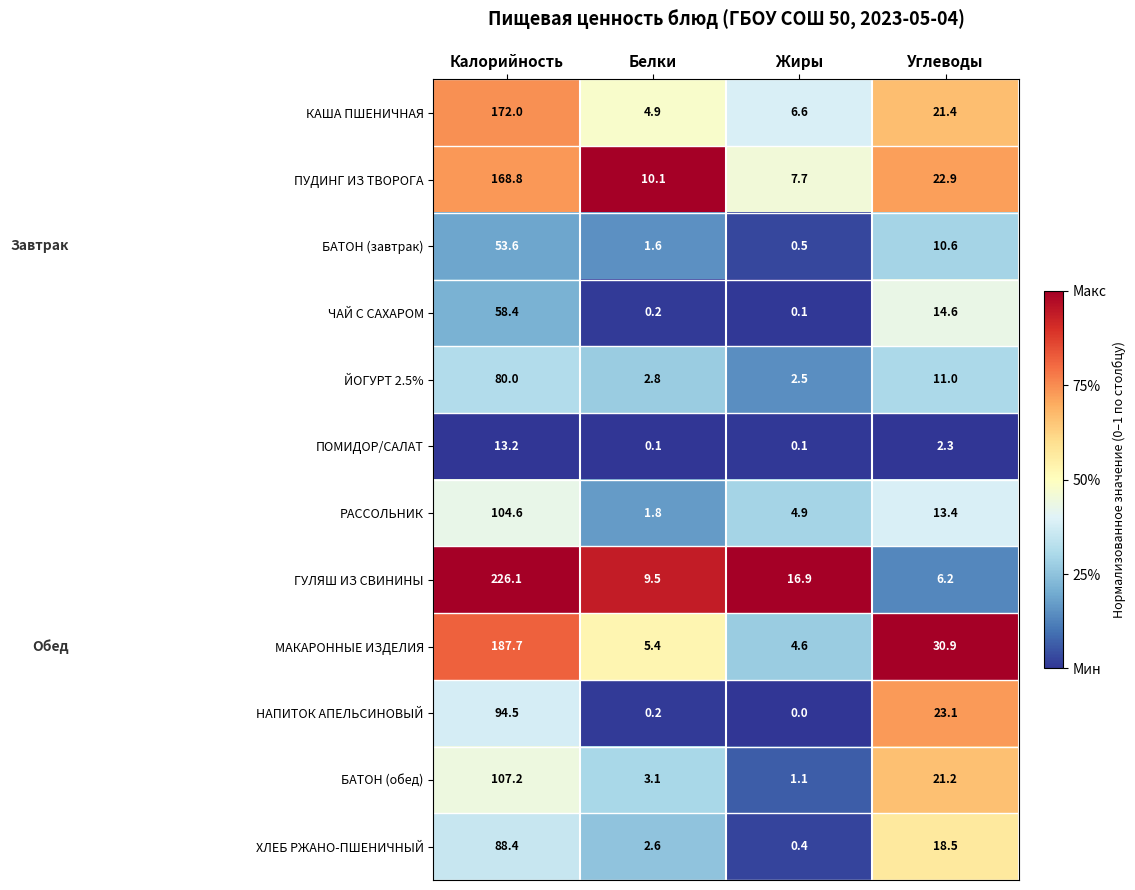

The ЧАЙ С САХАРОМ series shows 14.6 at Углеводы. True or false?

True